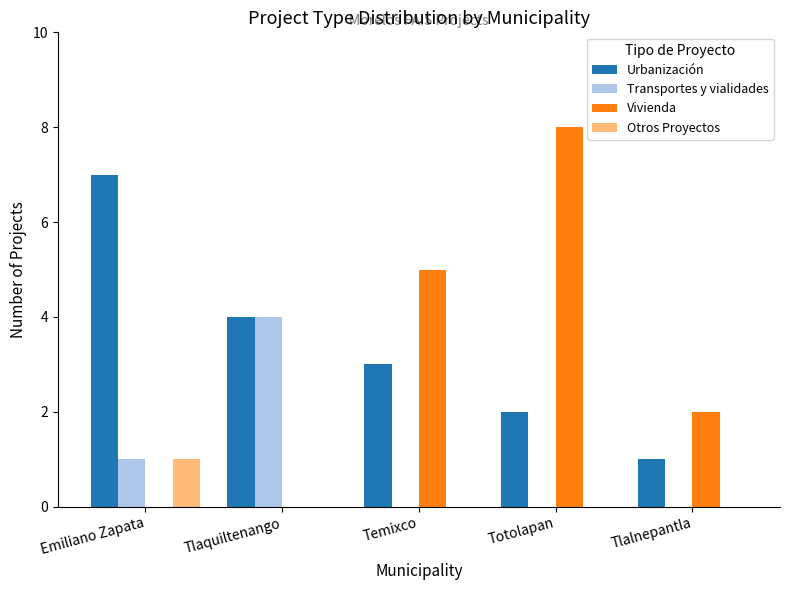

How many data points does each series have?

5